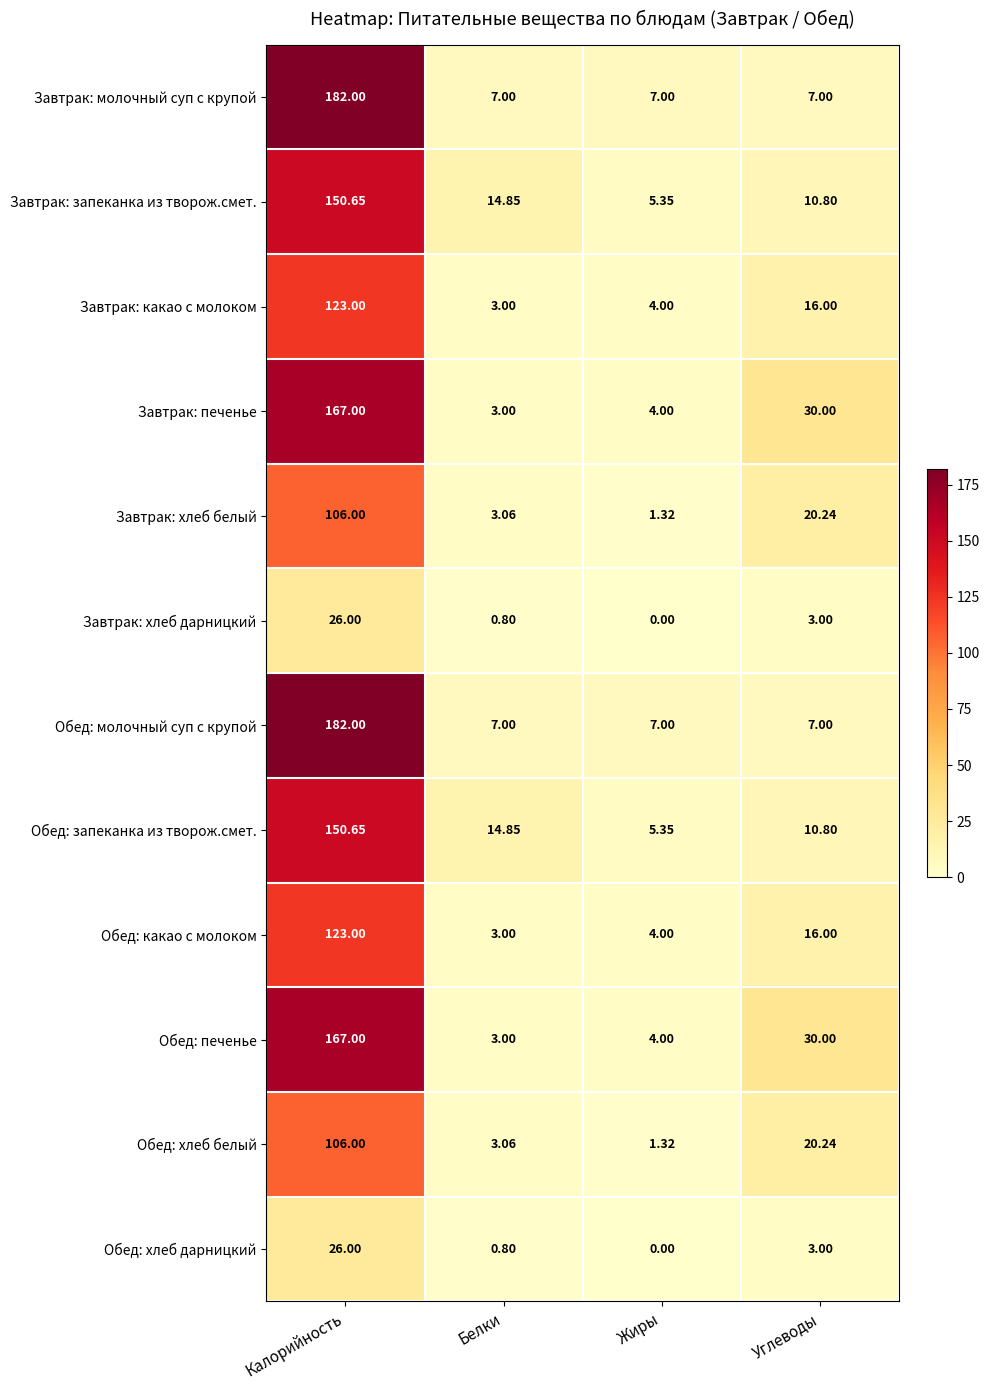

At which category is the sum across all series the highest?

Калорийность